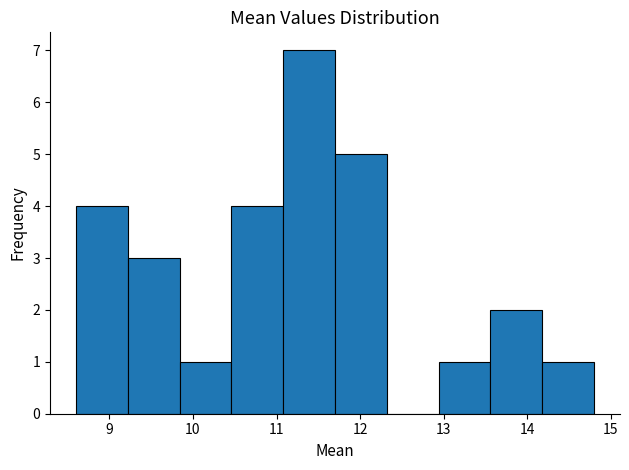

Reading left to right, transcribe this chart: for each bar, give the range it covers on the x-axis and its height. Neither the bar edges nor the heights are printed on the chart, so give them approximately, as read against the axes.

8.60 to 9.22: 4
9.22 to 9.84: 3
9.84 to 10.46: 1
10.46 to 11.08: 4
11.08 to 11.70: 7
11.70 to 12.32: 5
12.32 to 12.94: 0
12.94 to 13.56: 1
13.56 to 14.18: 2
14.18 to 14.80: 1